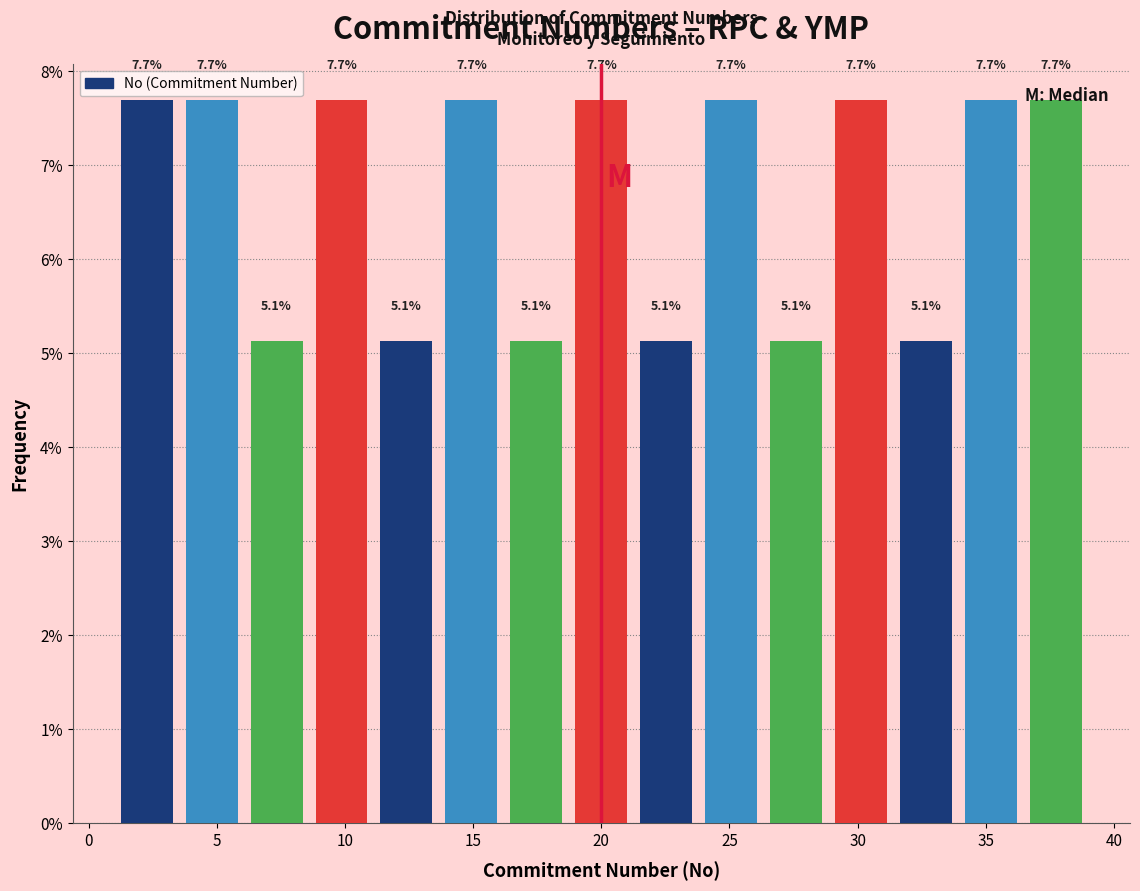

Reading left to right, list every bar in this chart as the range it spans on the x-axis followed by its height. The bar edges are not printed on the chart, so give them approximately, as read against the axis.

1.0 to 3.5: 7.7
3.5 to 6.0: 7.7
6.0 to 8.5: 5.1
8.5 to 11.0: 7.7
11.0 to 13.5: 5.1
13.5 to 16.0: 7.7
16.0 to 18.5: 5.1
18.5 to 21.5: 7.7
21.5 to 24.0: 5.1
24.0 to 26.5: 7.7
26.5 to 29.0: 5.1
29.0 to 31.5: 7.7
31.5 to 34.0: 5.1
34.0 to 36.5: 7.7
36.5 to 39.0: 7.7